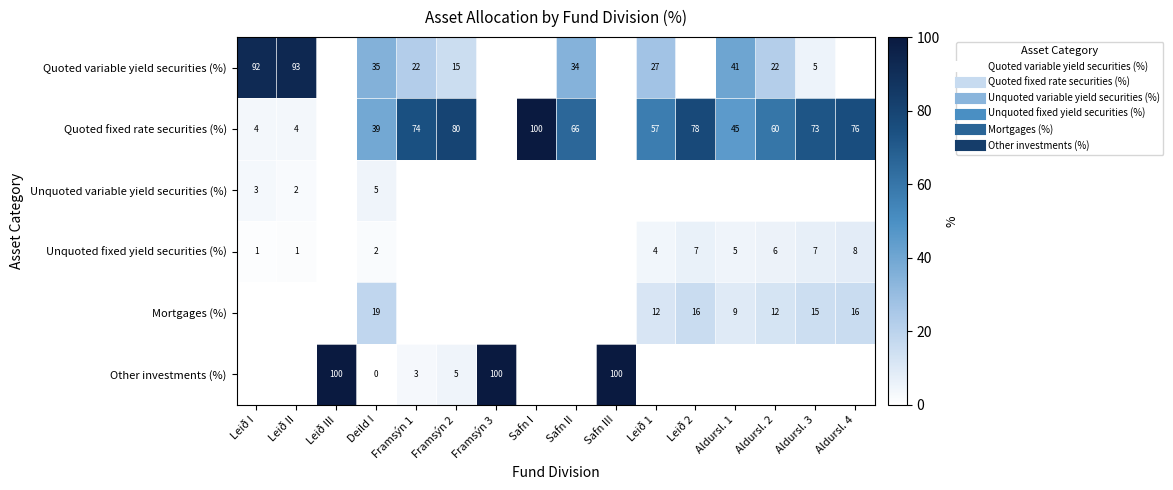

At which category is the sum across all series the highest?

Leið I